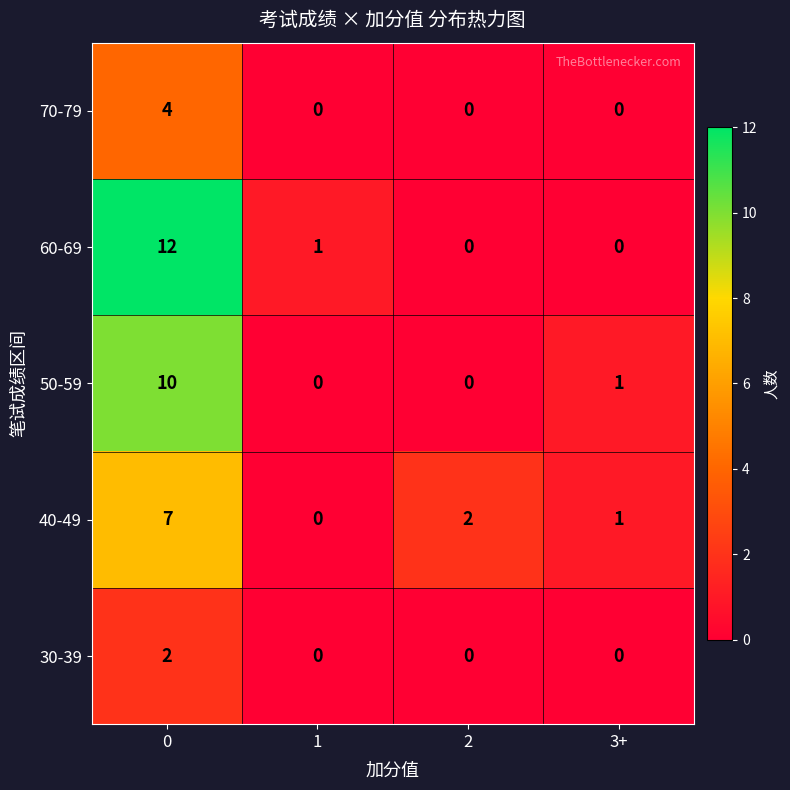

Reading left to right, list all the values displayed in this chart.

70-79: 4	0	0	0
60-69: 12	1	0	0
50-59: 10	0	0	1
40-49: 7	0	2	1
30-39: 2	0	0	0